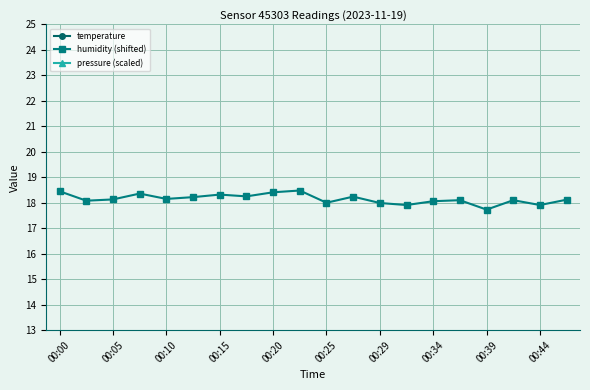

List the series in order of their overall mean, highest first.

humidity (shifted), temperature, pressure (scaled)